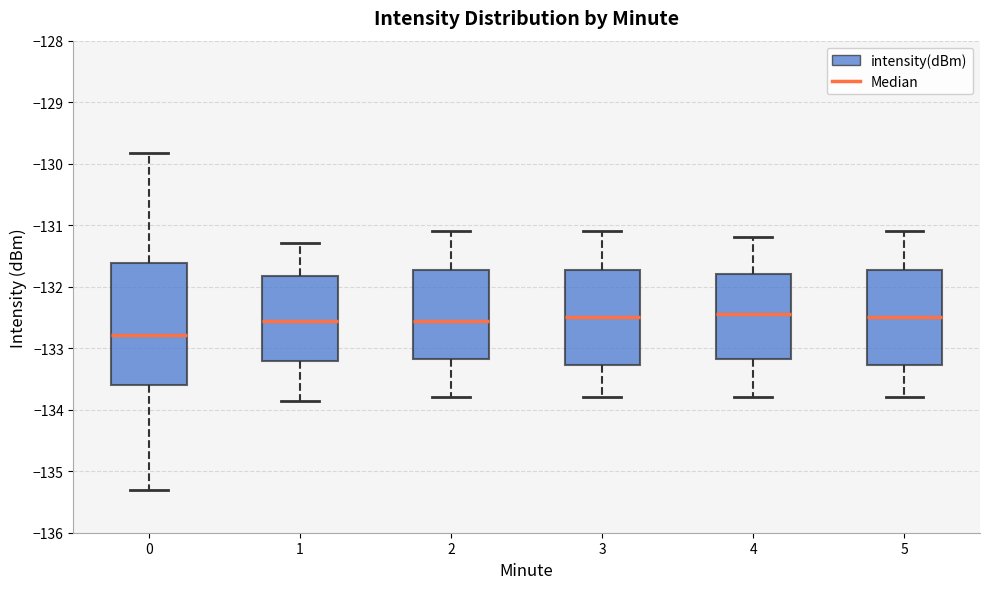

Comparing the boxes themselves (not the whiskers), which one is the tallest?

0